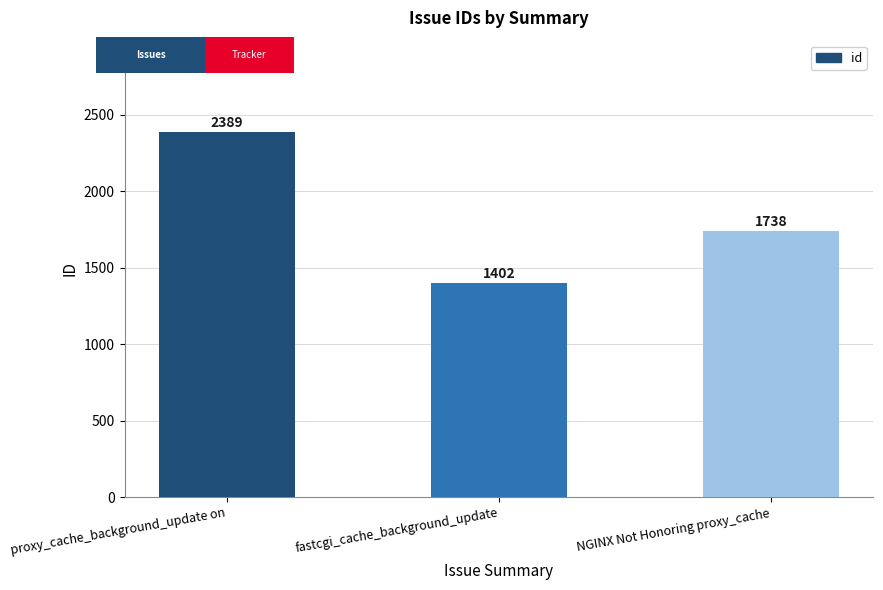

List the labels in order of value, largest first.

proxy_cache_background_update on, NGINX Not Honoring proxy_cache, fastcgi_cache_background_update